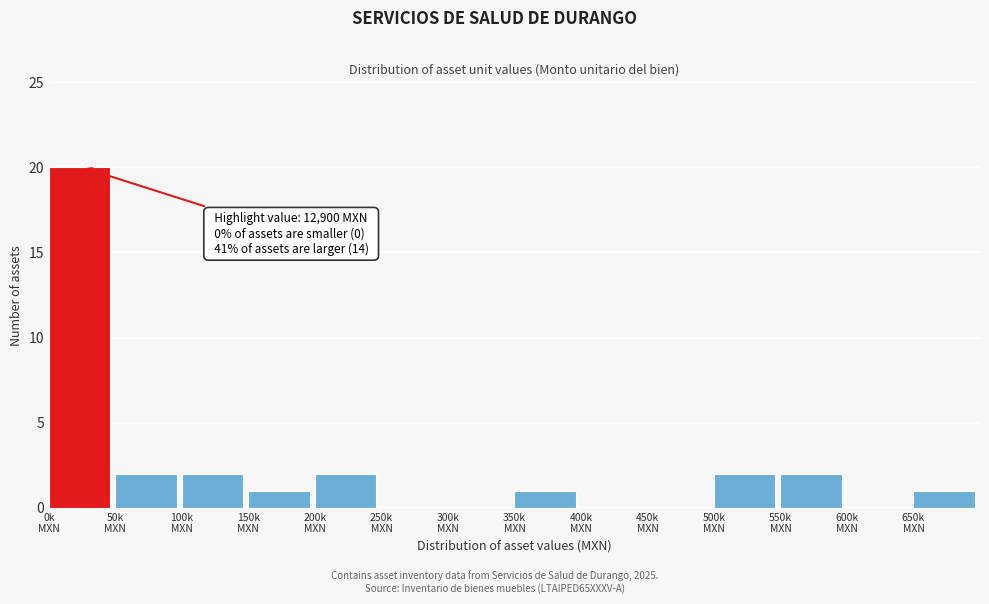

What is the sum of all values?

33